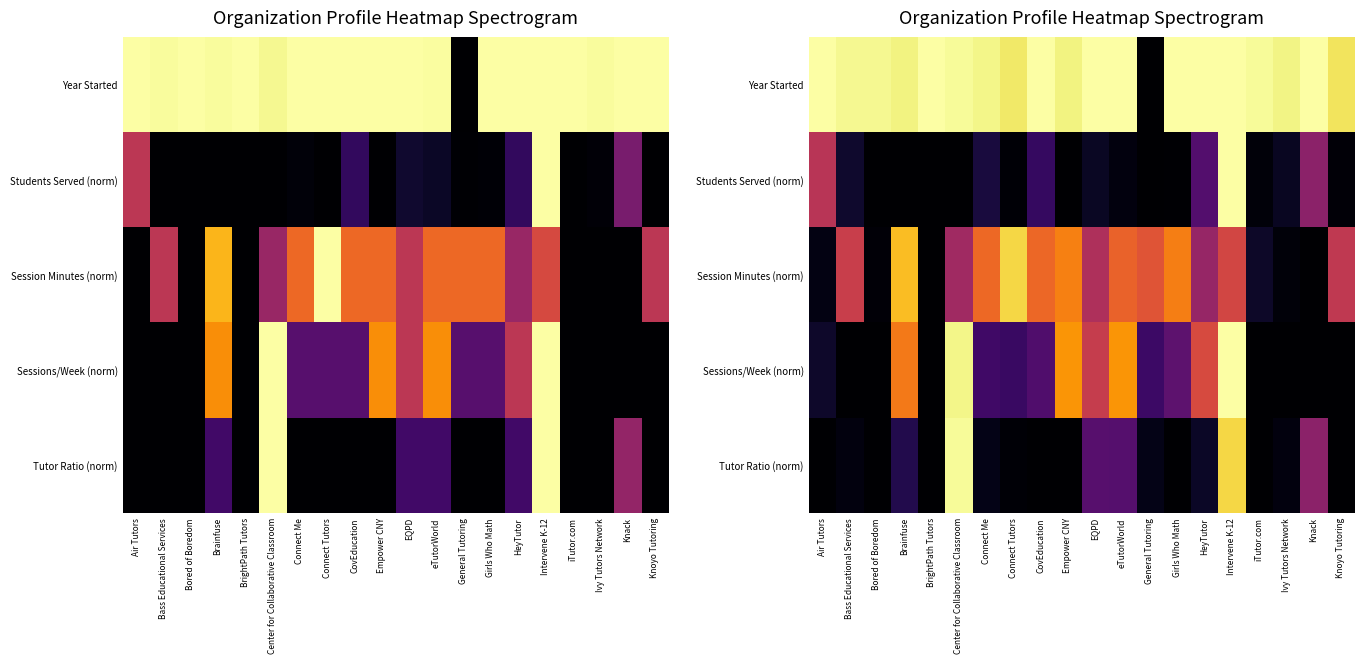

True or false: Tutor Ratio (norm) has a value of 0.1 at General Tutoring.

False